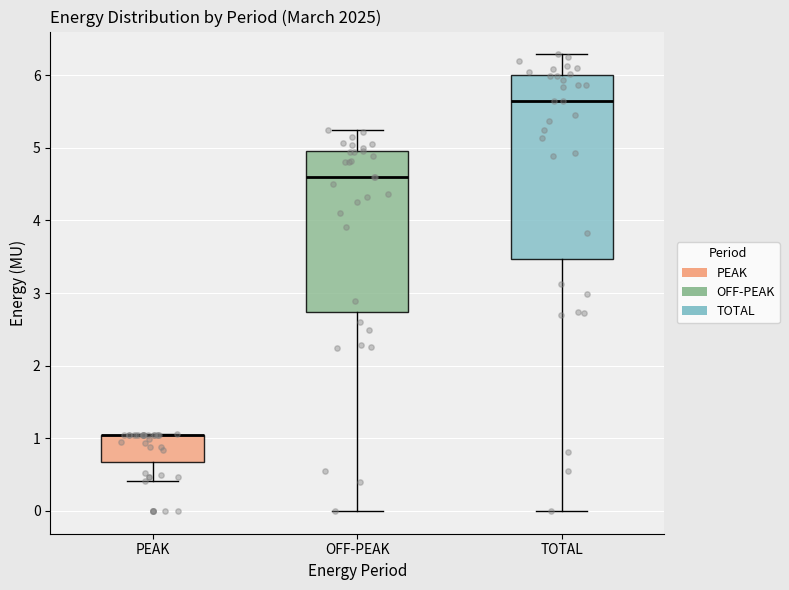

Reading left to right, read every box against the y-axis: the position of its median line, the range the box covers, and the ends of its whiskers. The values are not printed on the chart, so give them approximately, as read against the axis.

PEAK: median 1.0 (drawn on the box's upper edge), box 0.7 to 1.1, whiskers 0.4 to 1.1
OFF-PEAK: median 4.6, box 2.7 to 5.0, whiskers 0.0 to 5.2
TOTAL: median 5.6, box 3.5 to 6.0, whiskers 0.0 to 6.3